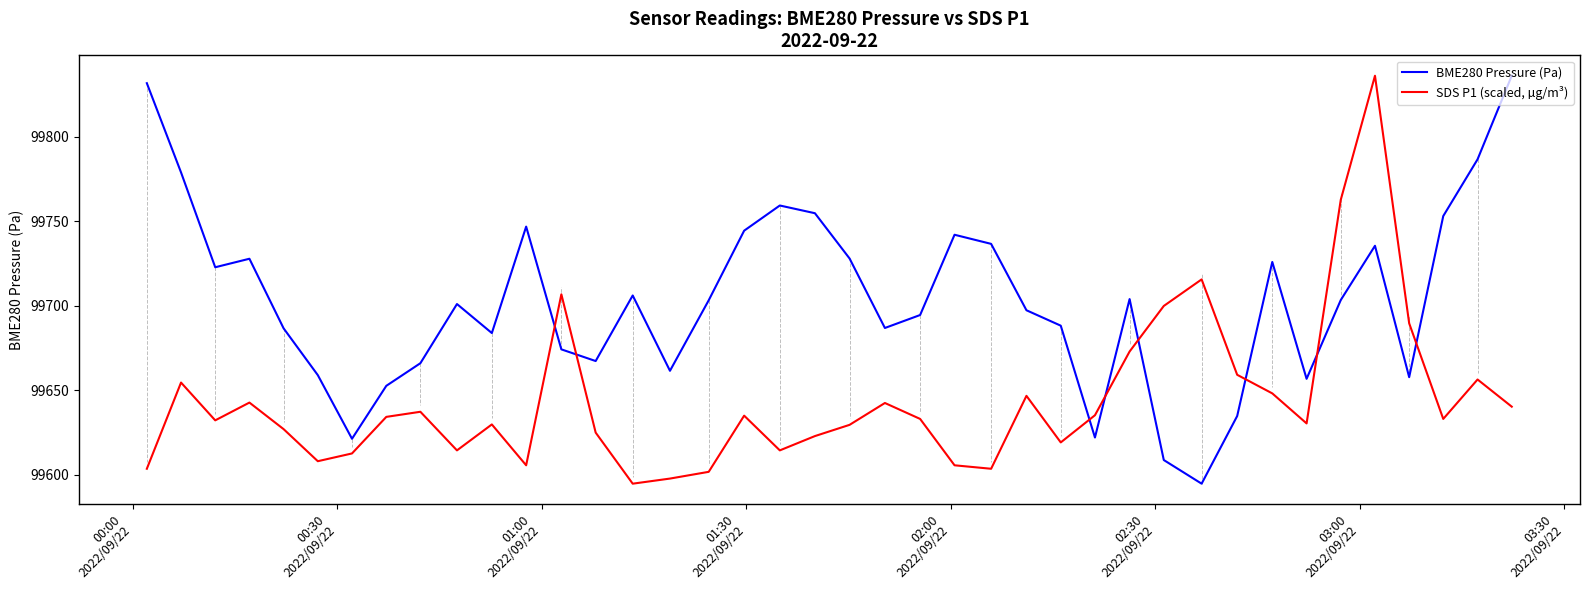

What is the smallest value displayed?

99594.7